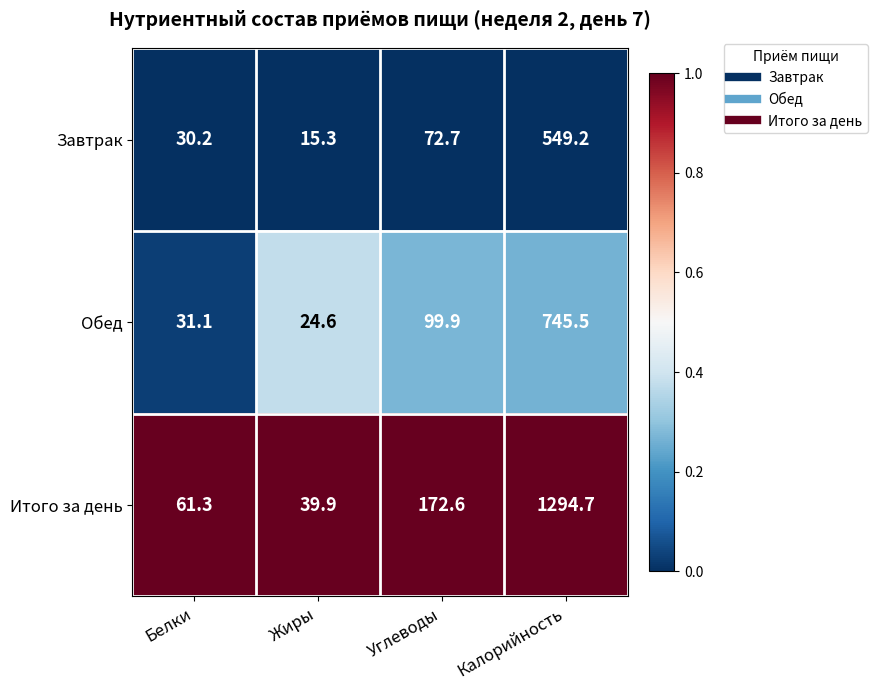

At which category is the sum across all series the highest?

Калорийность